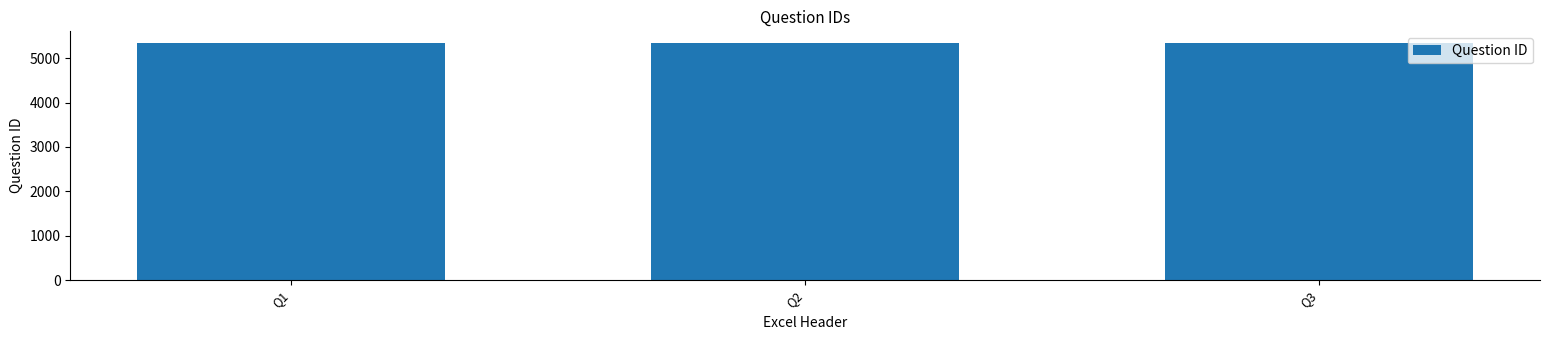

What is the ratio of the value at Q3 to the value at Q2?

1.0